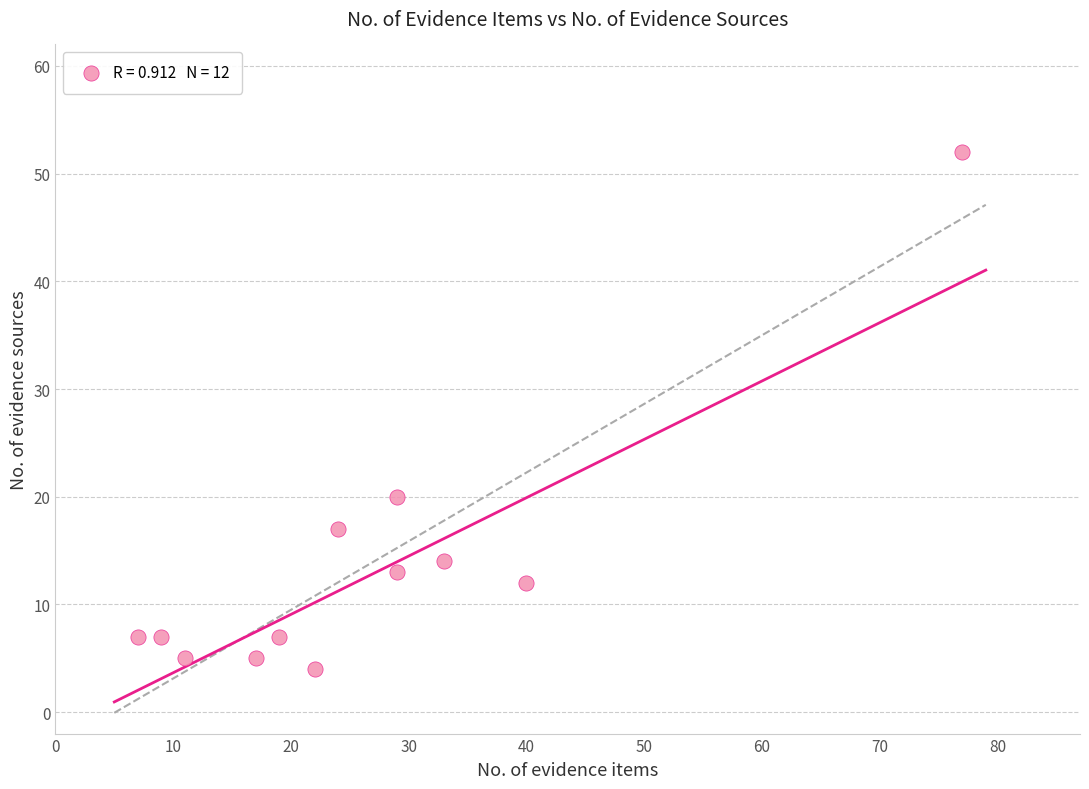

What is the average X value?

26